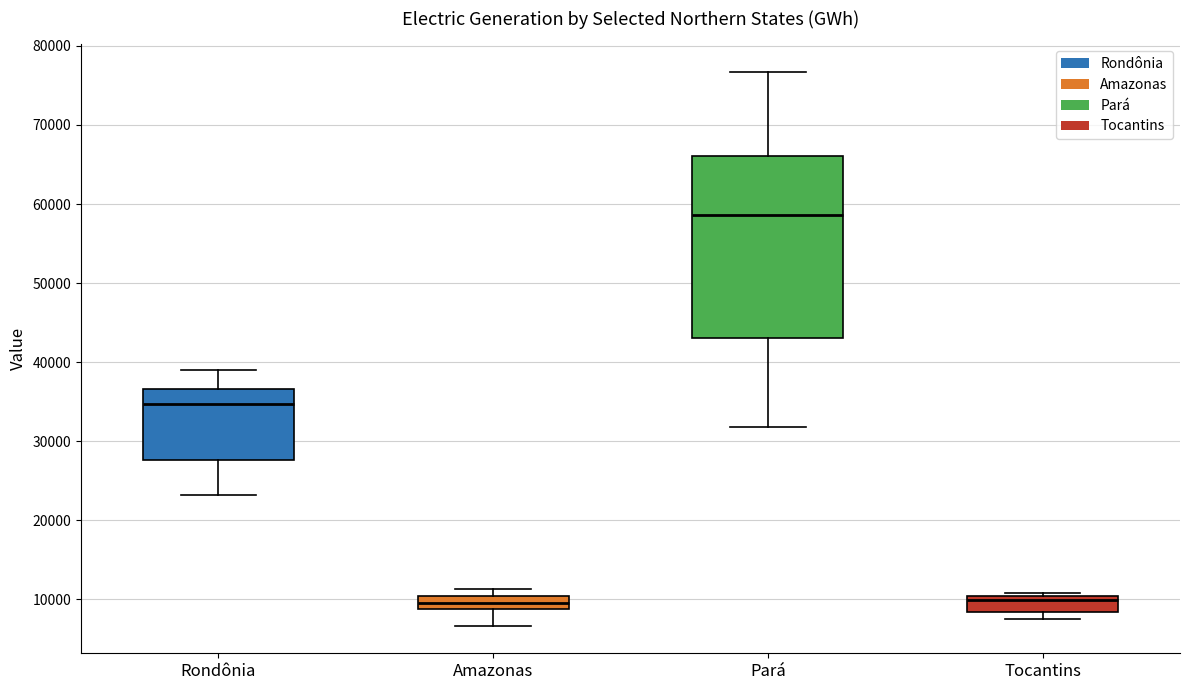

Comparing the boxes themselves (not the whiskers), which one is the tallest?

Pará